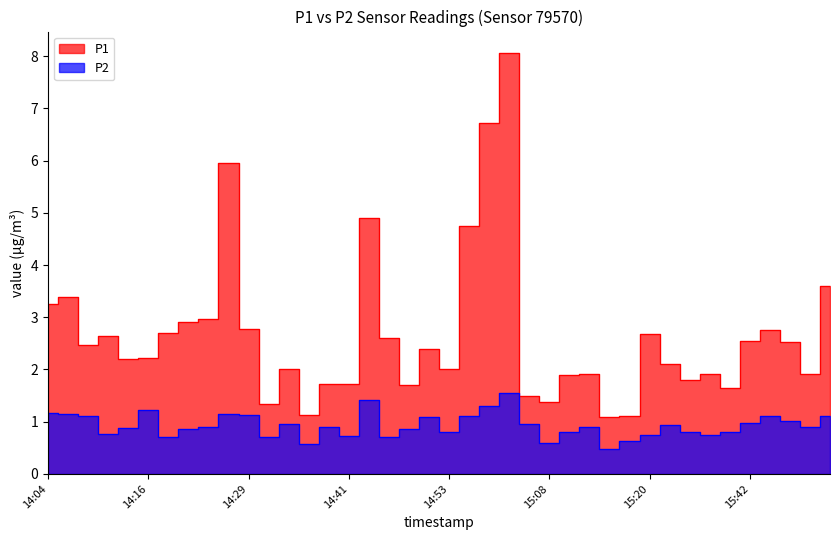

True or false: P2 has a value of 0.9 at 15:57.

True